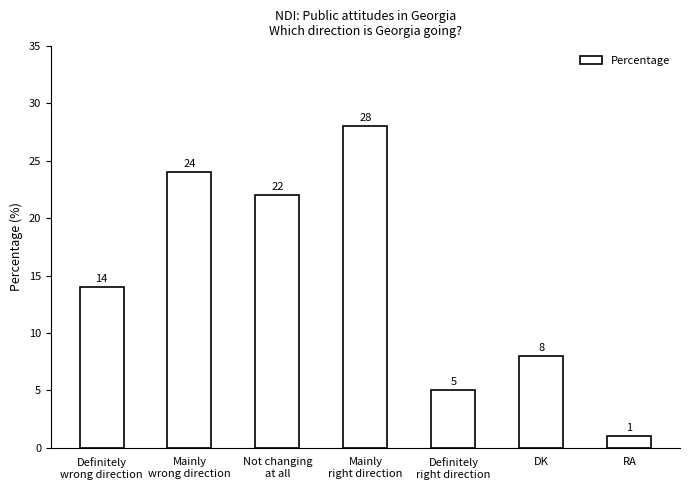

What is the maximum value shown in the chart?

28